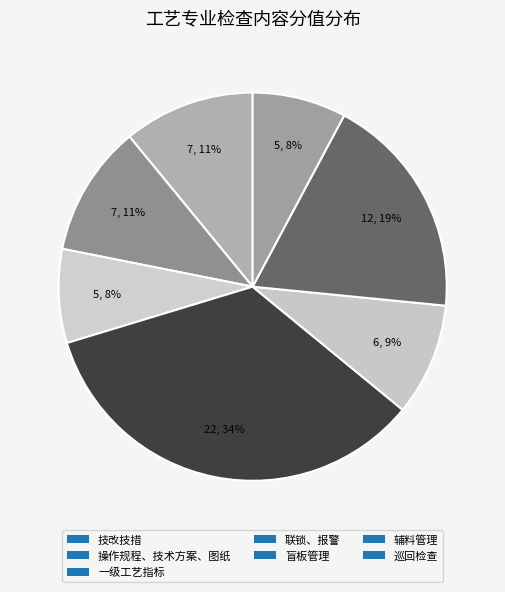

How many segments does this pie chart have?

7